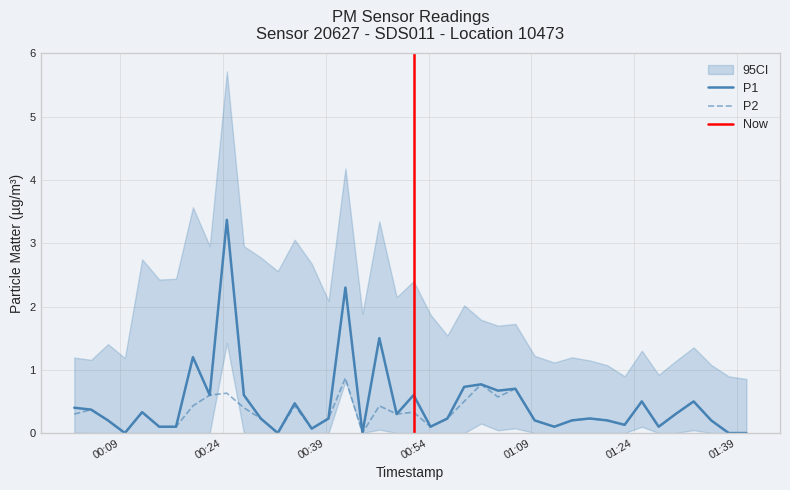

What is the maximum value for P2?

0.9